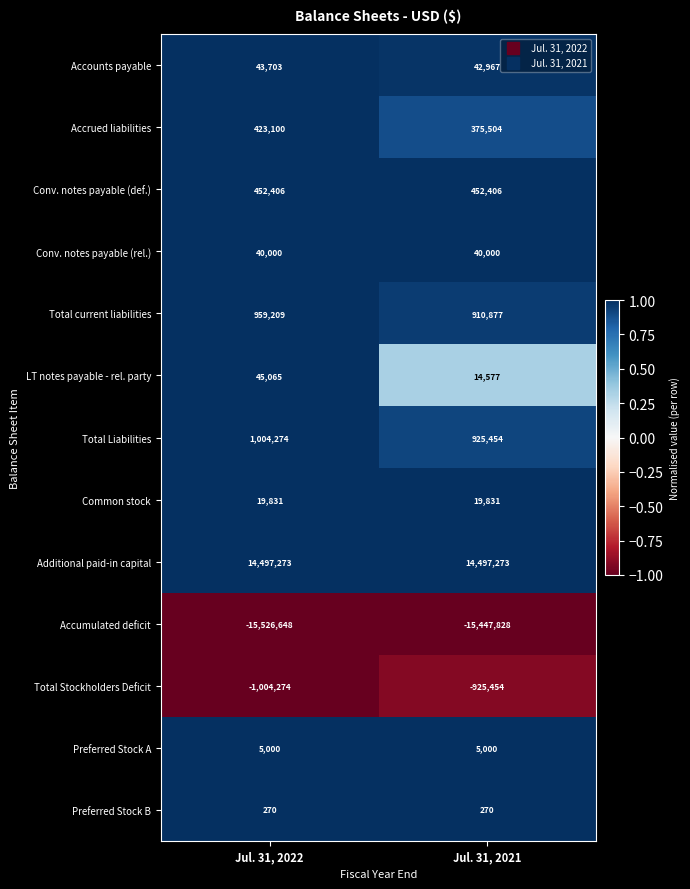

Rank the series at Jul. 31, 2021 from highest to lowest value.

Additional paid-in capital, Total Liabilities, Total current liabilities, Conv. notes payable (def.), Accrued liabilities, Accounts payable, Conv. notes payable (rel.), Common stock, LT notes payable - rel. party, Preferred Stock A, Preferred Stock B, Total Stockholders Deficit, Accumulated deficit